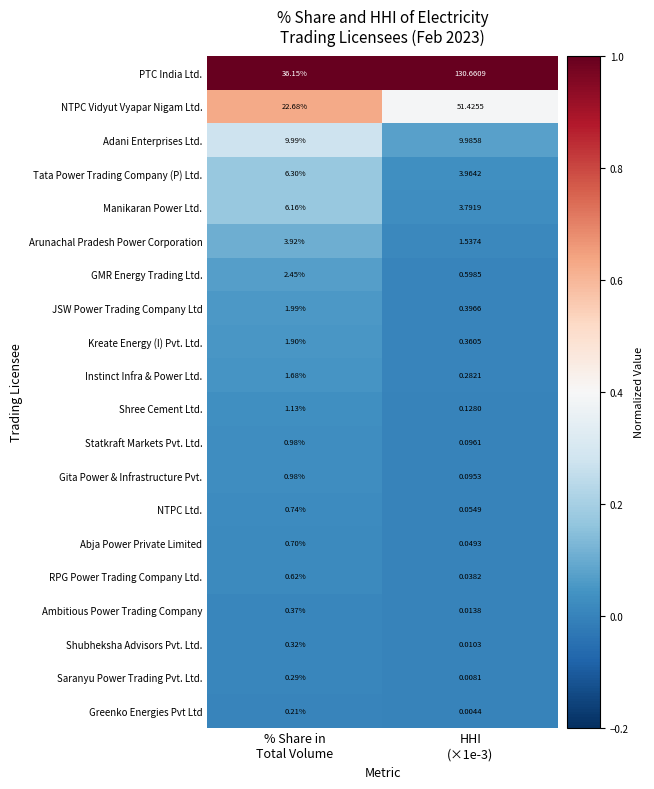

Which series has the largest total across all categories?

PTC India Ltd.